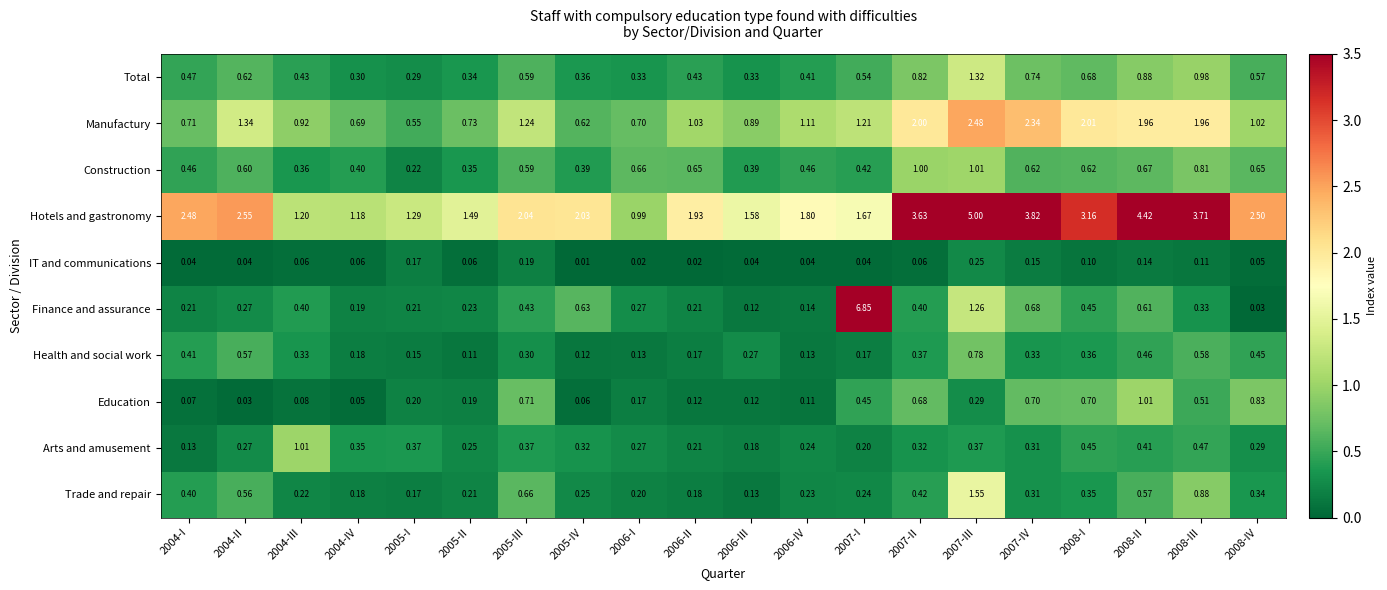

At 2007-I, list the series in order from largest to smallest.

Finance and assurance, Hotels and gastronomy, Manufactury, Total, Education, Construction, Trade and repair, Arts and amusement, Health and social work, IT and communications